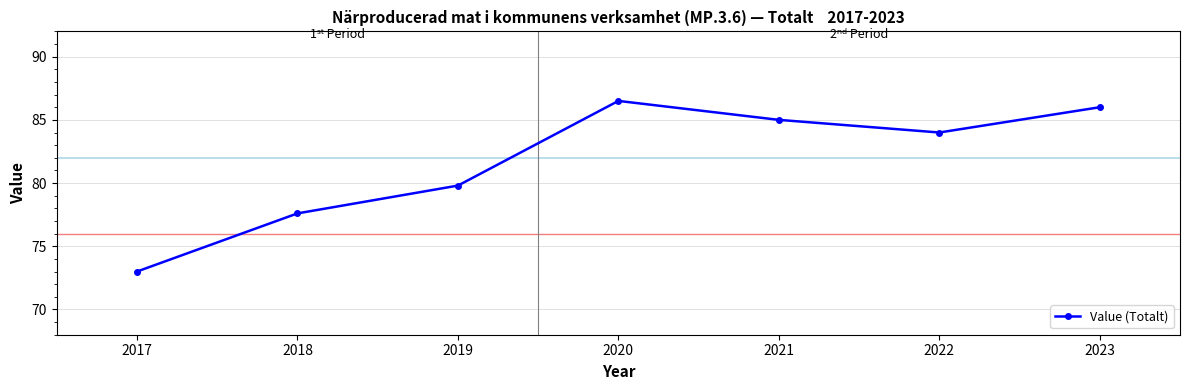

Between 2022 and 2018, which is larger?

2022